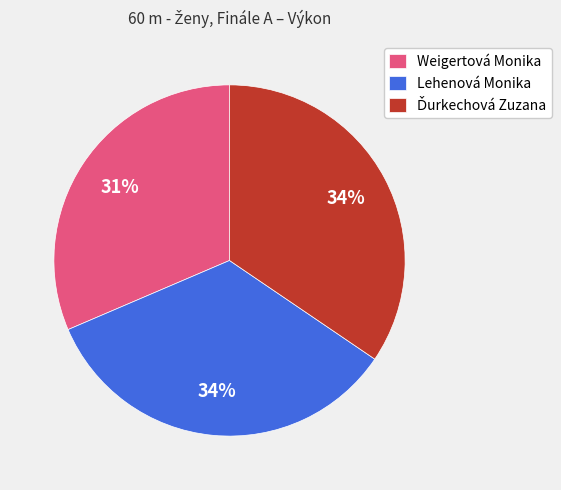

Do Weigertová Monika and Lehenová Monika together represent more than half of the pie?

Yes